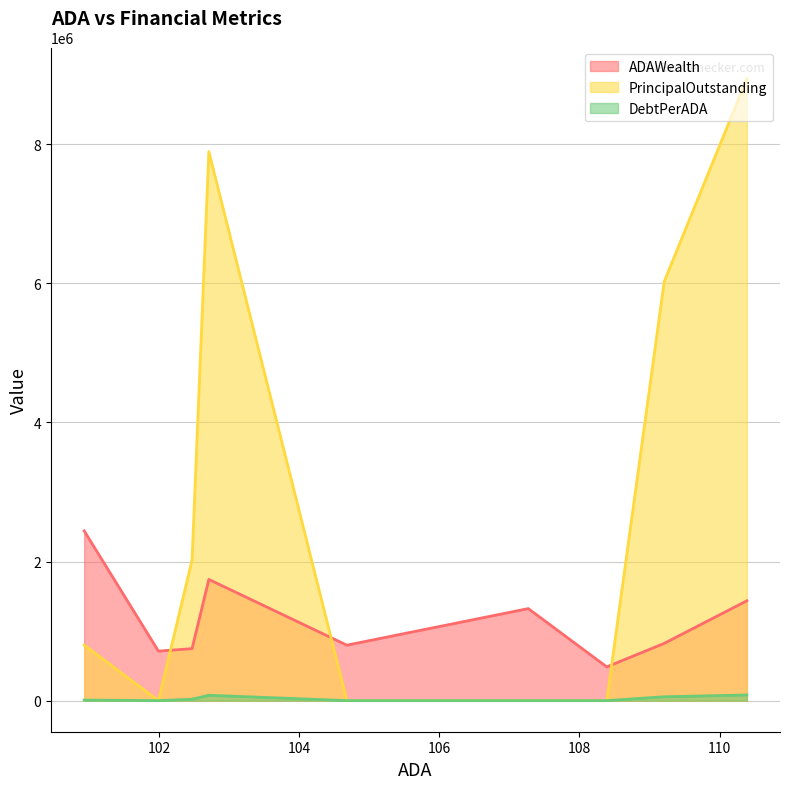

True or false: DebtPerADA and PrincipalOutstanding cross at least once.

False